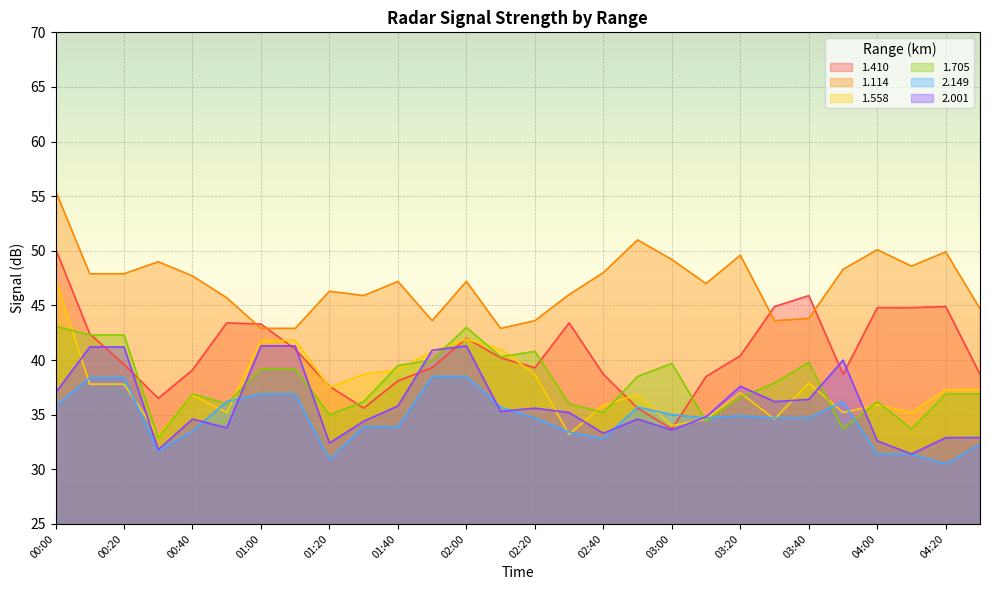

Which series ends up on top after the final intersection of 1.558 and 2.001?

1.558